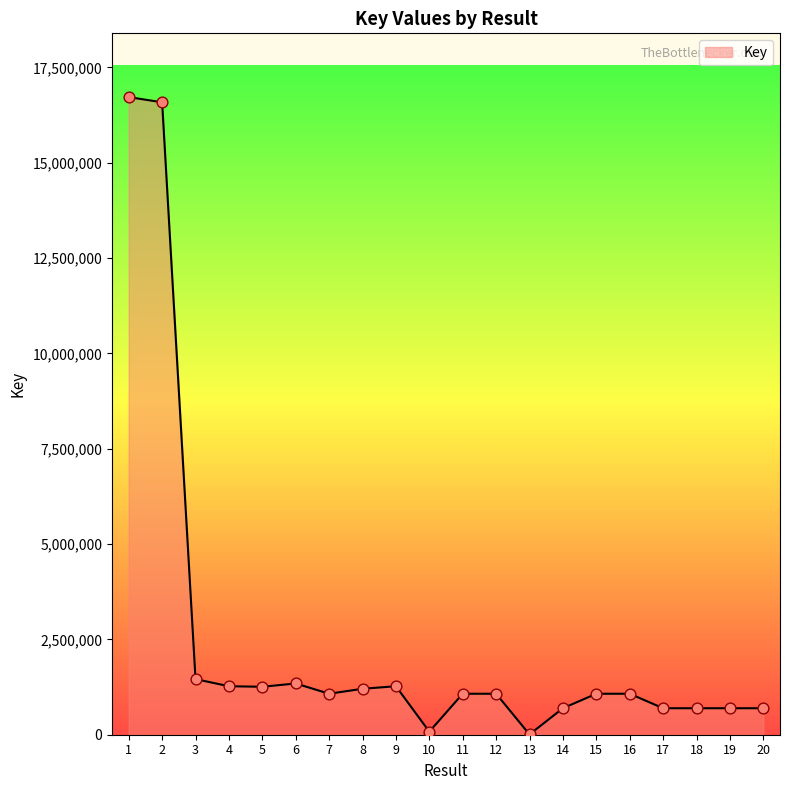

Approximately how many times larger is the value at 18 compared to 16?

0.6